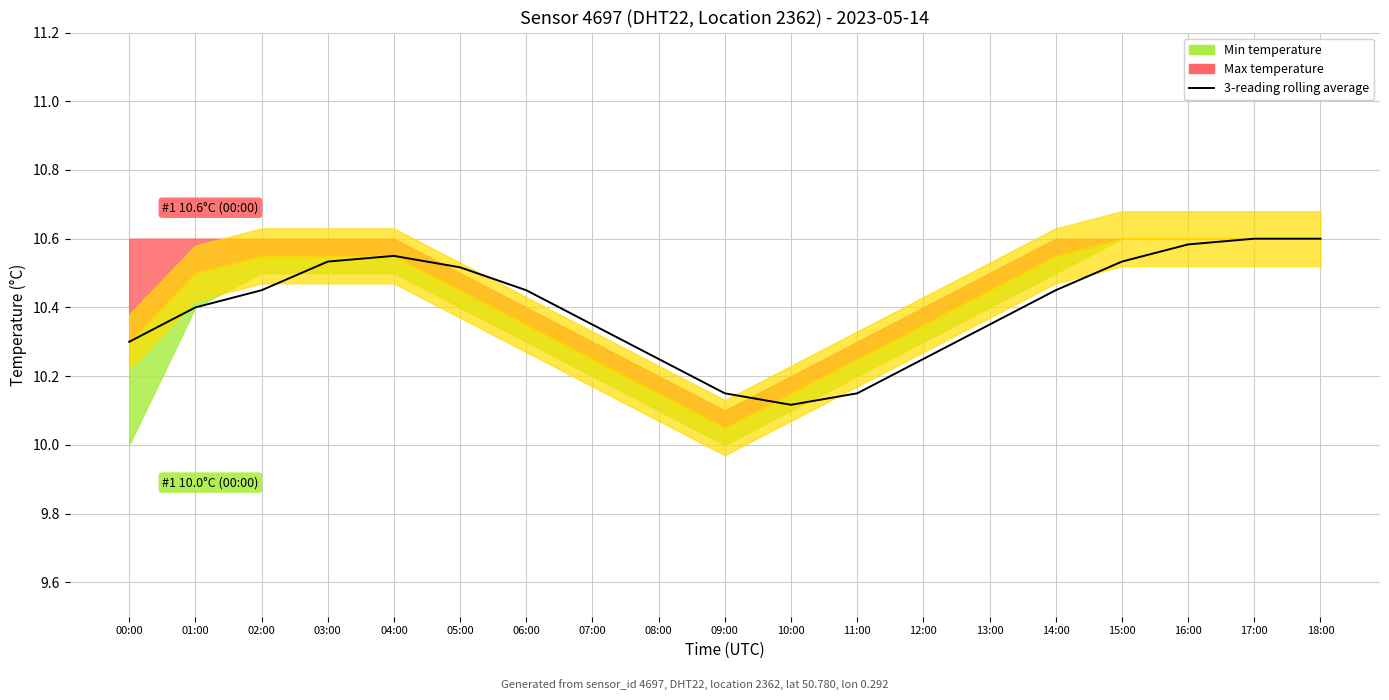

What is the average value?

10.4